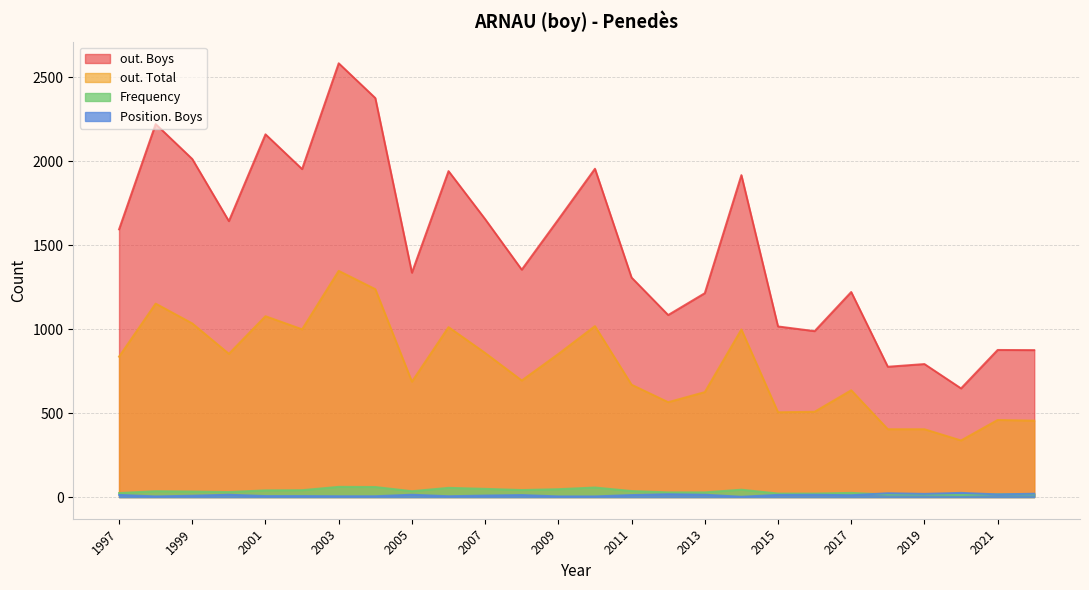

Does the chart have visible grid lines?

Yes